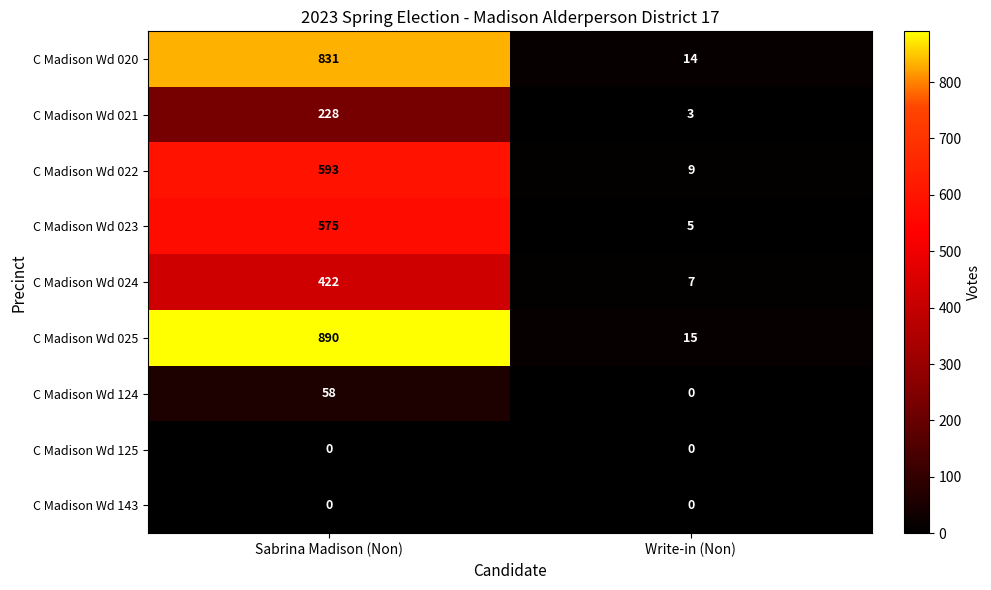

What is the greatest value displayed?

890